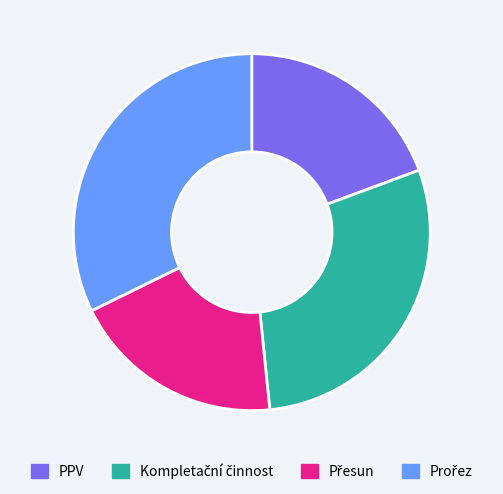

Is it true that PPV is 19% of the pie?

True